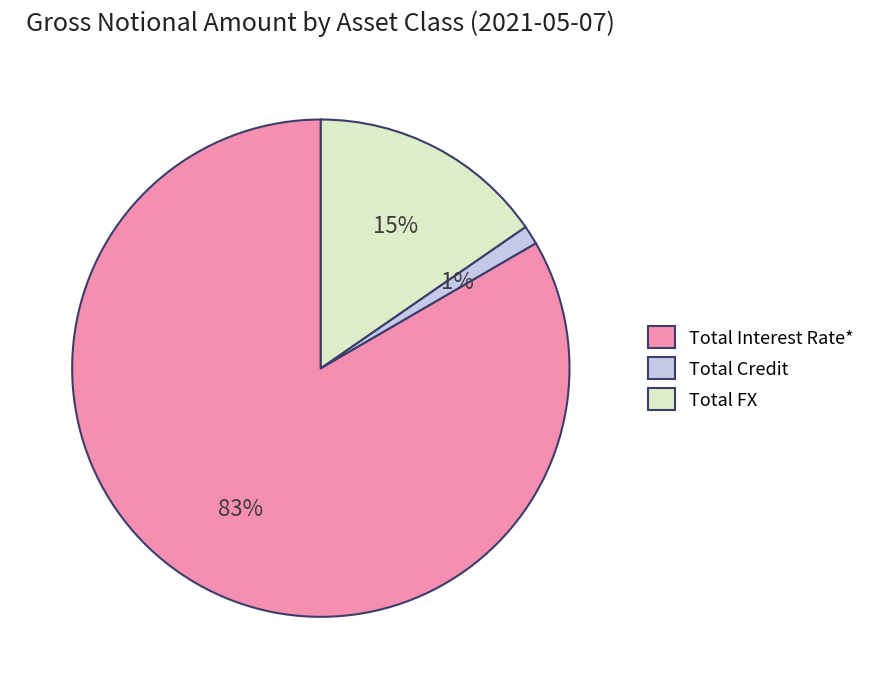

True or false: Total Credit accounts for 9% of the total.

False